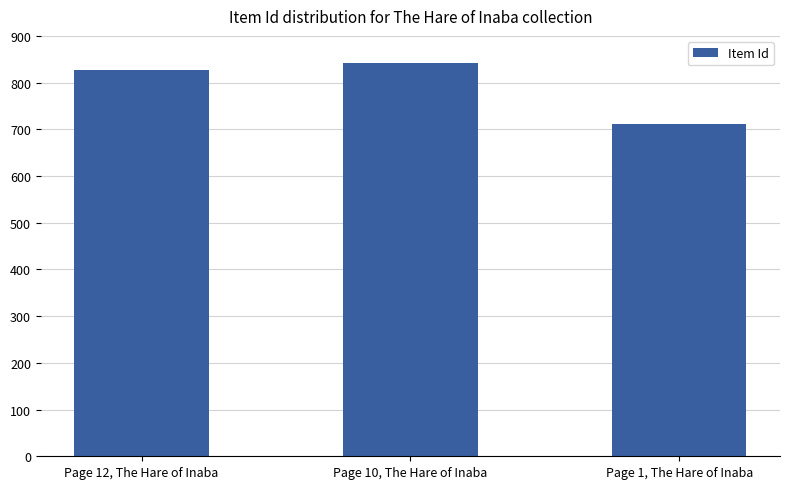

What is the change in value from Page 12, The Hare of Inaba to Page 1, The Hare of Inaba?

-117